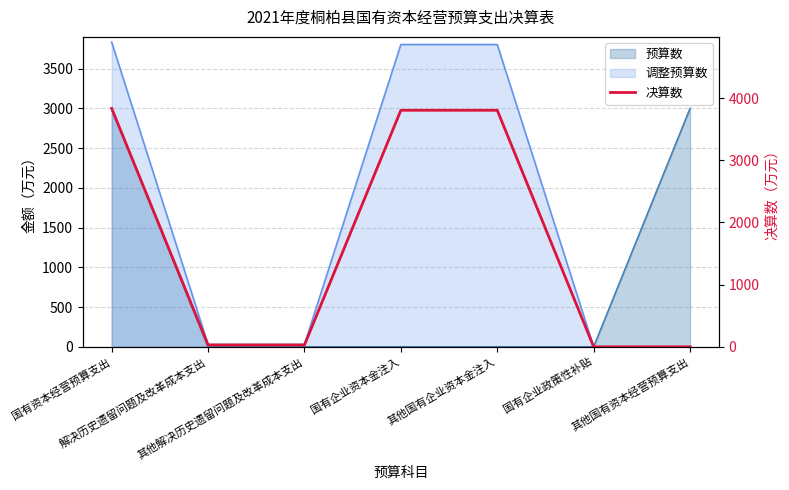

True or false: the data shows 51 at 解决历史遗留问题及改革成本支出.

False